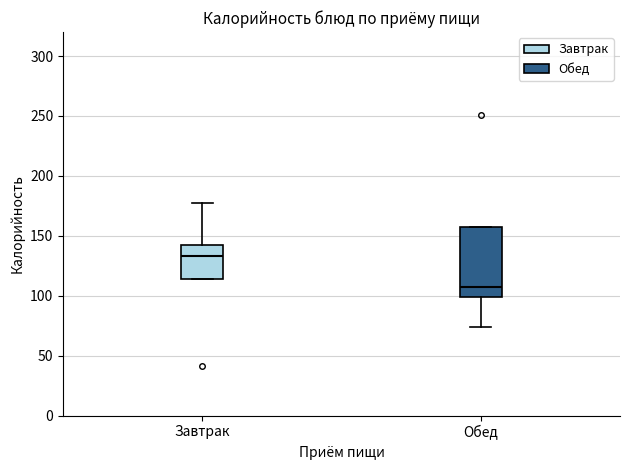

Which box has the highest median line?

Завтрак